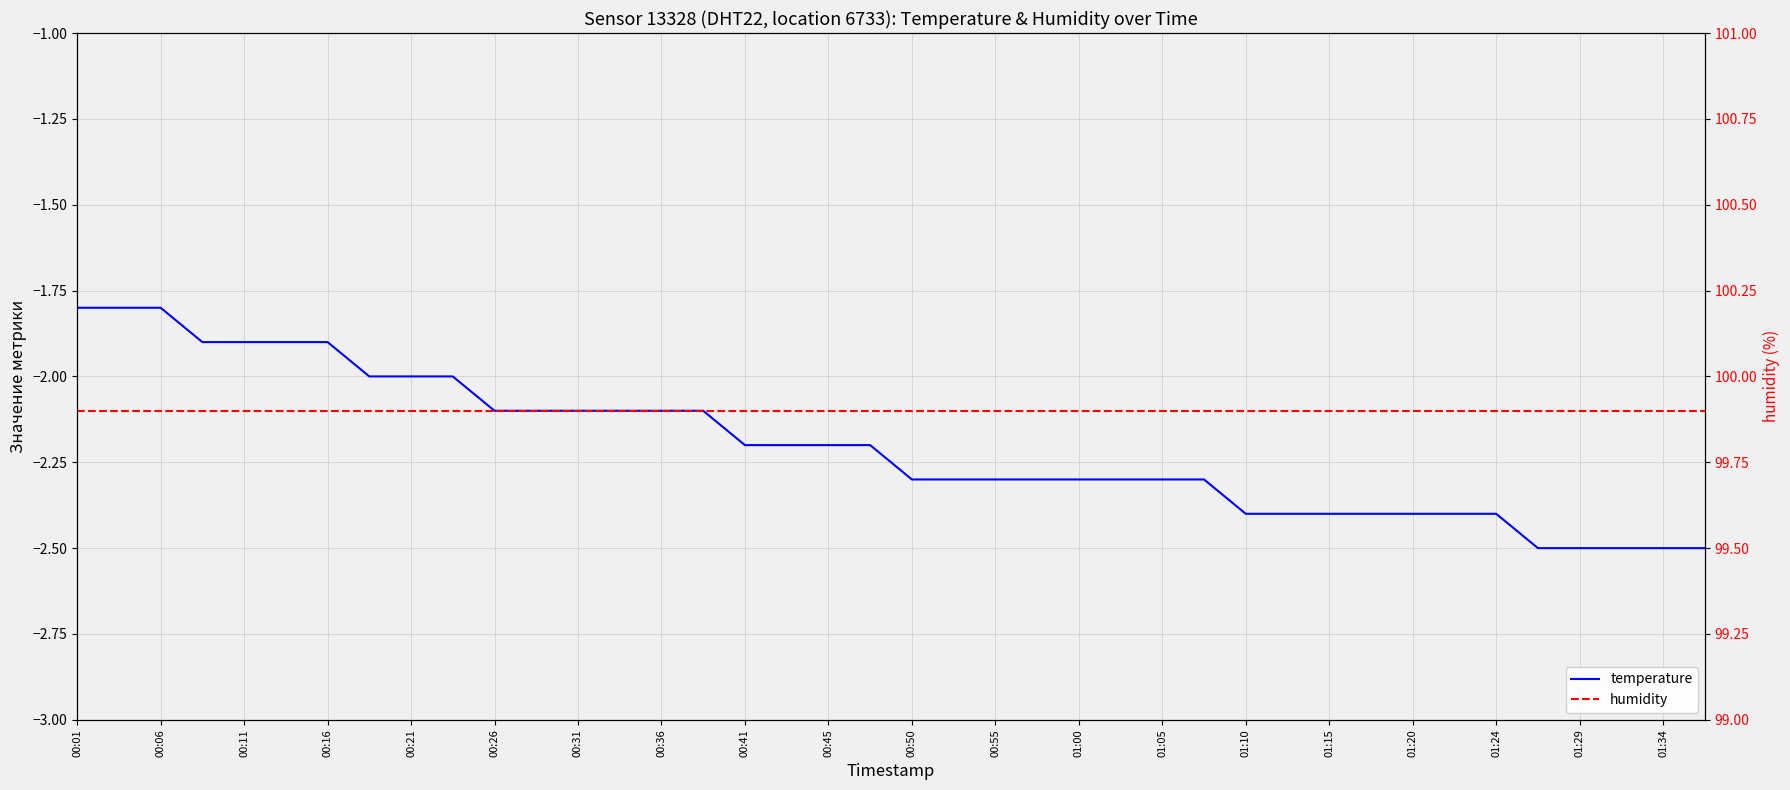

Is the value of temperature at 23 greater than the value of humidity at 01:15?

No